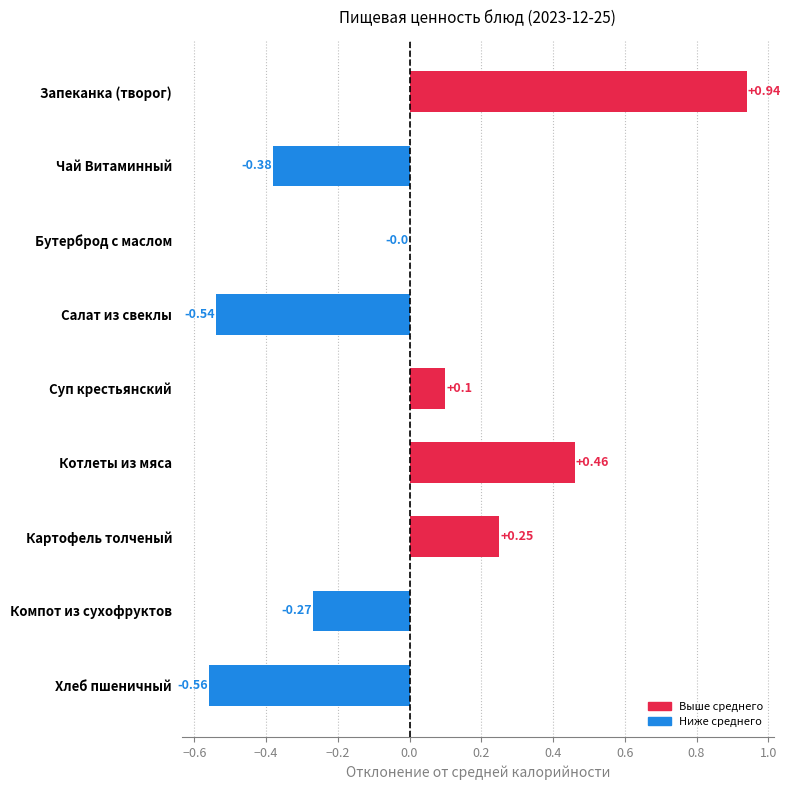

Count the number of categories in the chart.

9